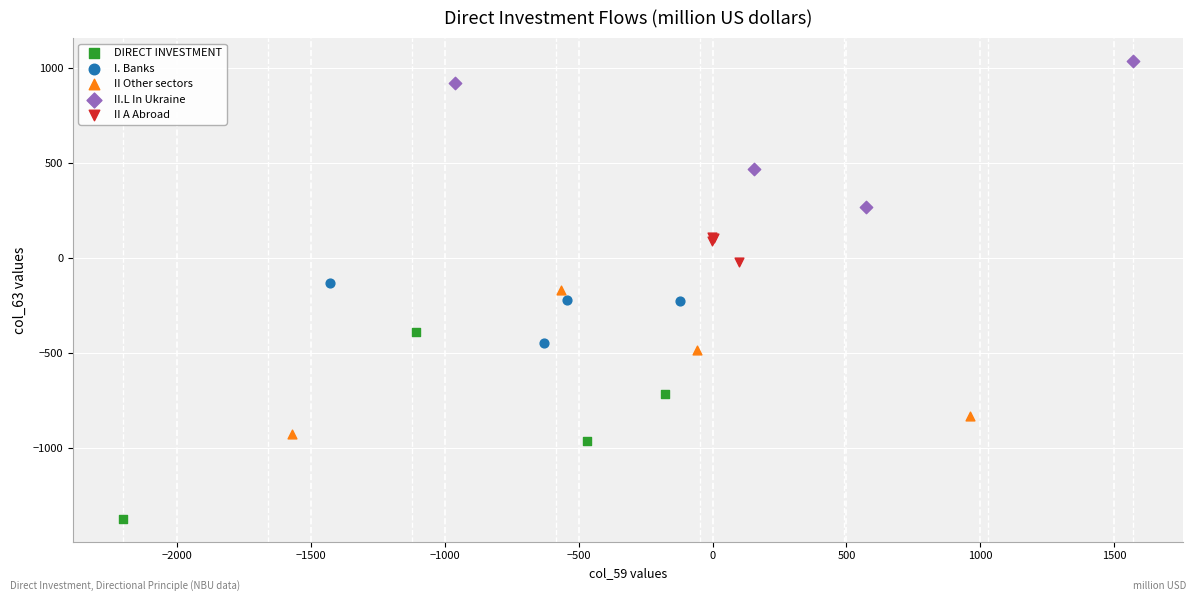

Which series has the widest spread of Y values?

DIRECT INVESTMENT